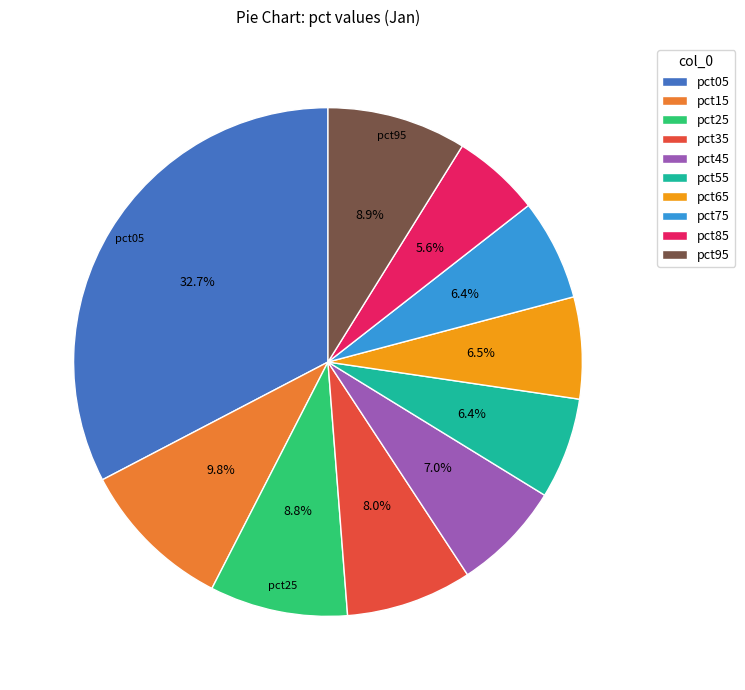

To the nearest percent, what is the difference between the largest and smallest slice percentages?

27%